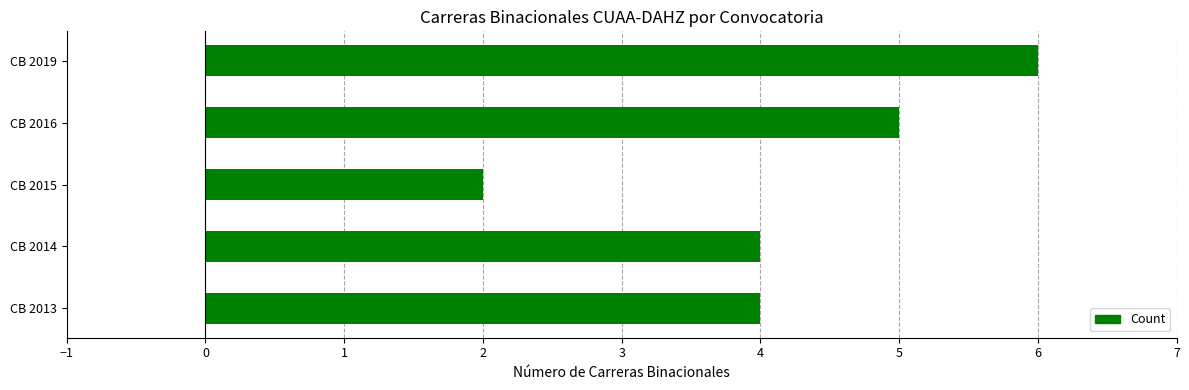

At which category does the chart reach its minimum across all series?

CB 2015